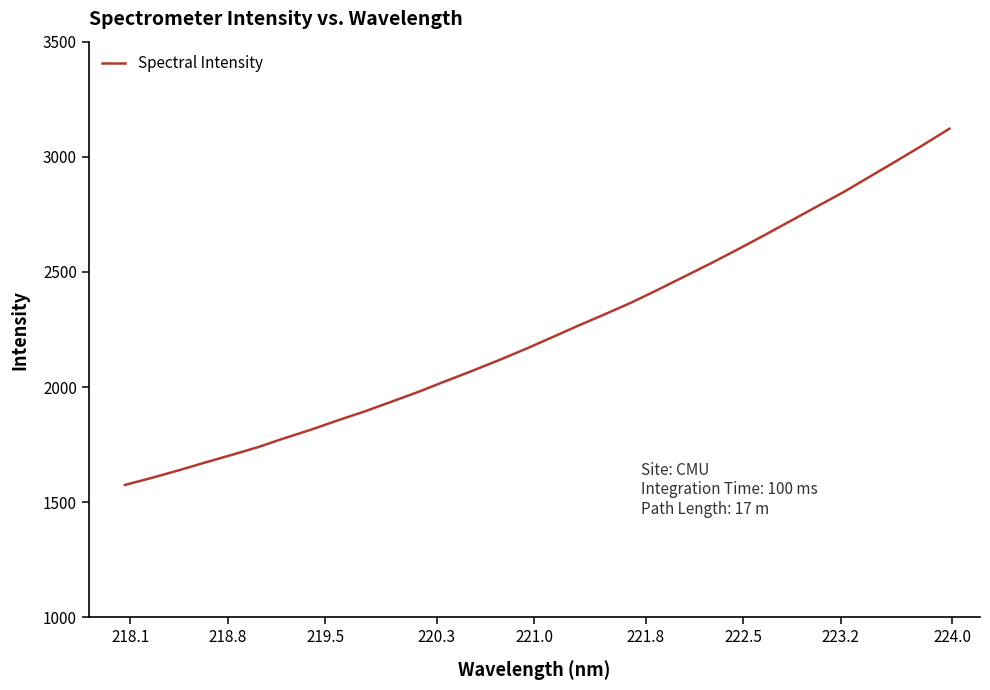

What is the sum of all values?

71821.3